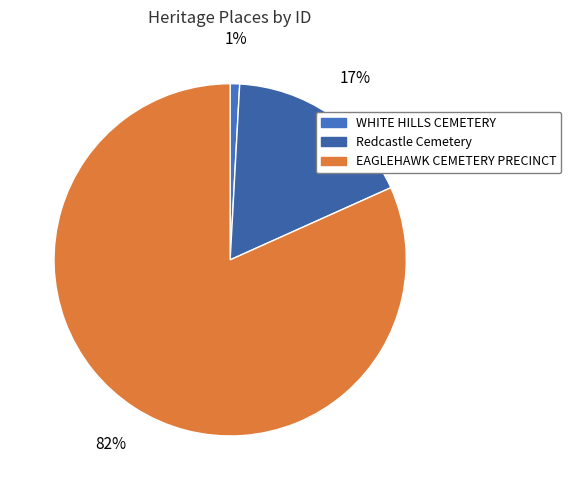

Count the number of slices in the pie.

3